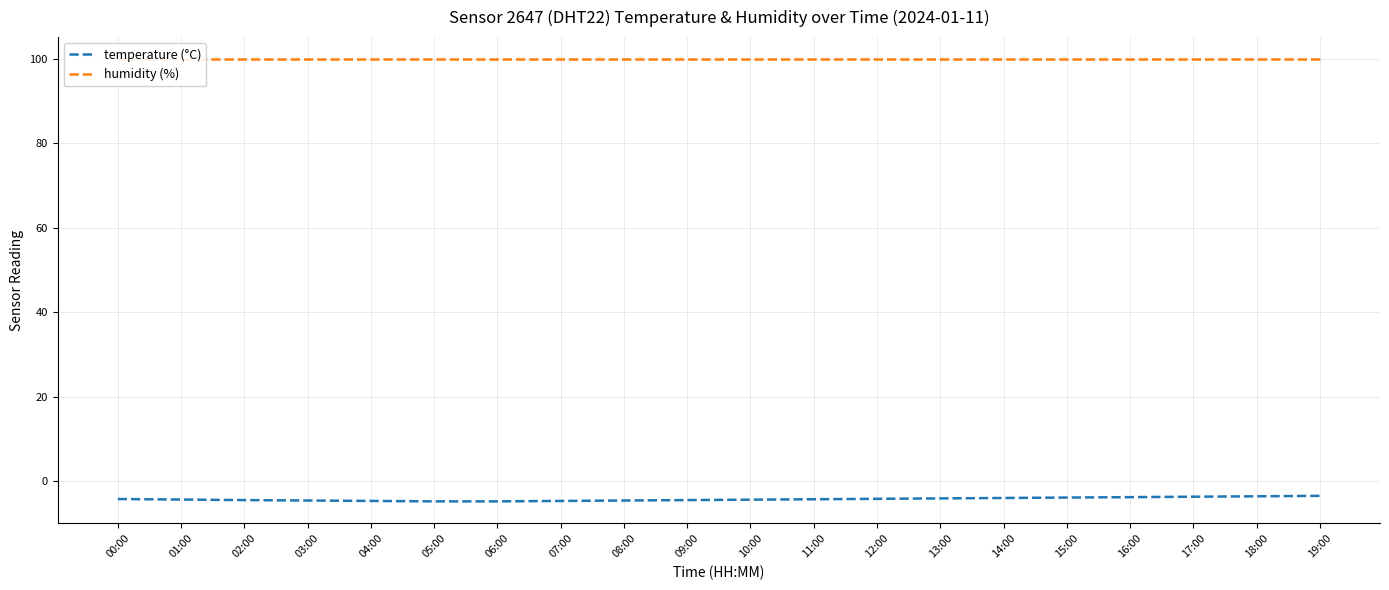

What is the value of the humidity (%) point at the 3rd from the left?

99.9